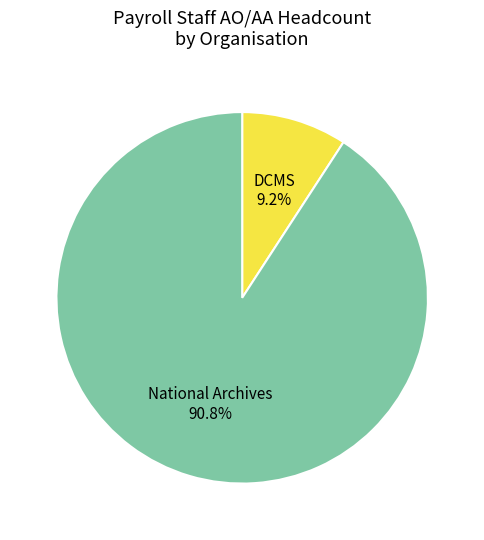

How many segments does this pie chart have?

2